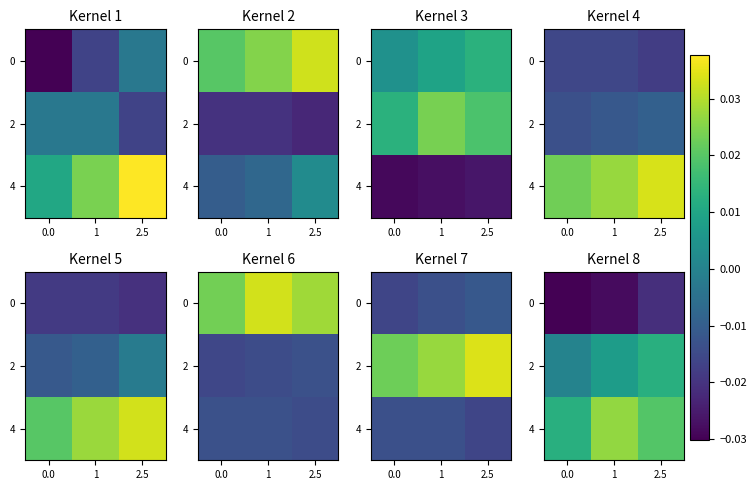

Is it true that 2 equals 0.0 at 0.0?

False